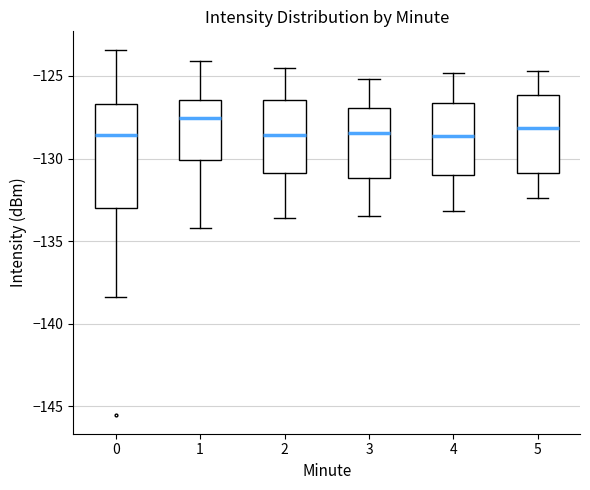

Which box is the tallest, from its lower edge to its upper edge?

0